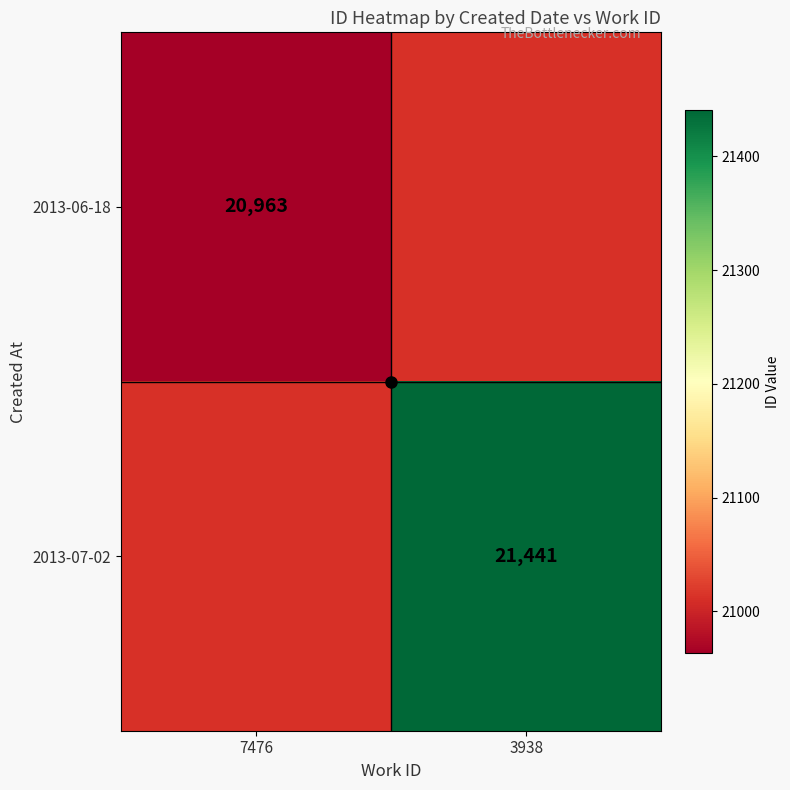

Count the number of data series in this chart.

2